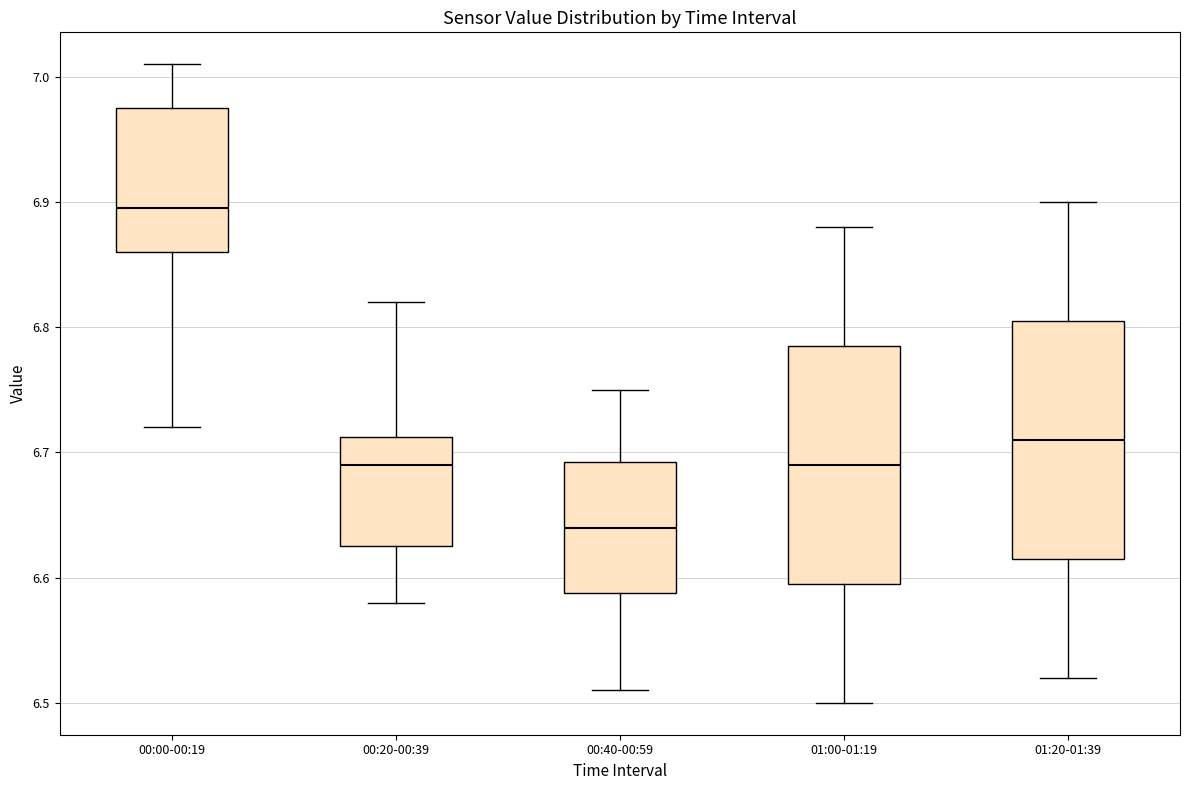

Where is the upper edge of the box for 00:00-00:19 on the y-axis? The values are not printed on the chart, so give them approximately, as read against the axis.

6.98